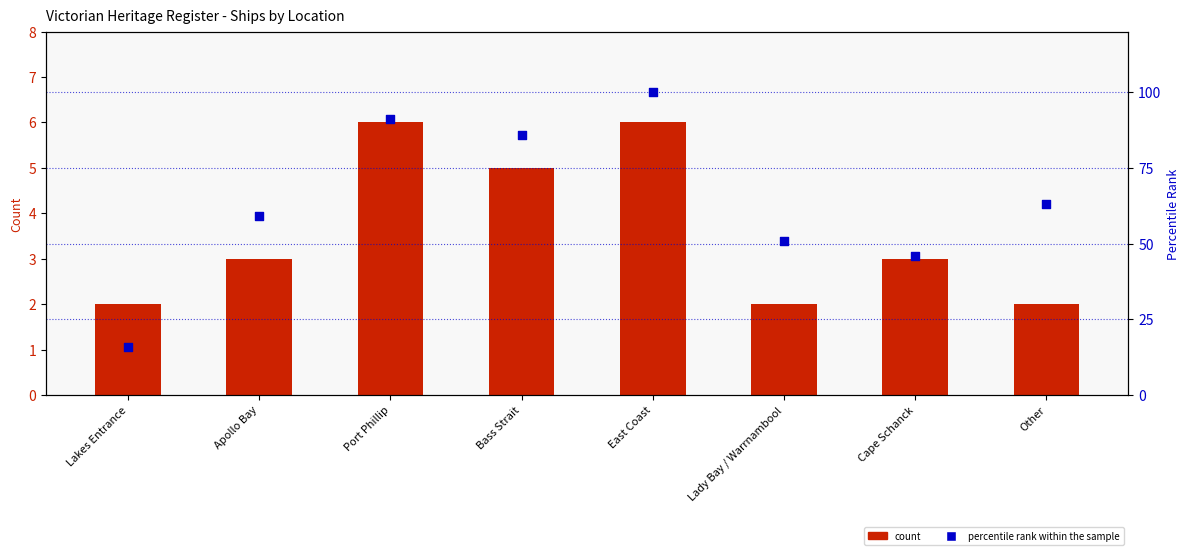

At how many categories does at least one series exceed 46?

6